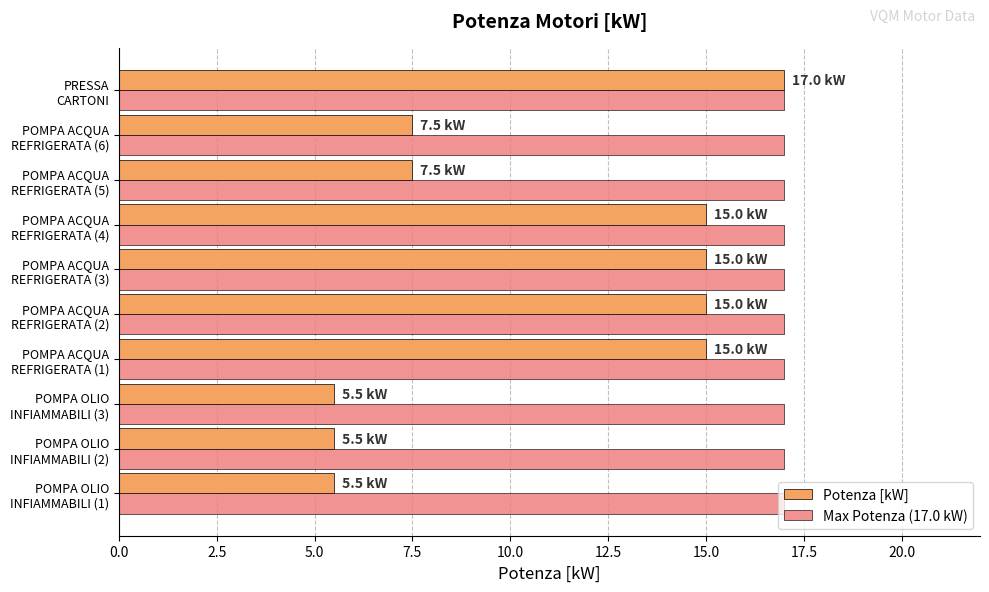

Rank the series by their average value, from highest to lowest.

Max Potenza (17.0 kW), Potenza [kW]